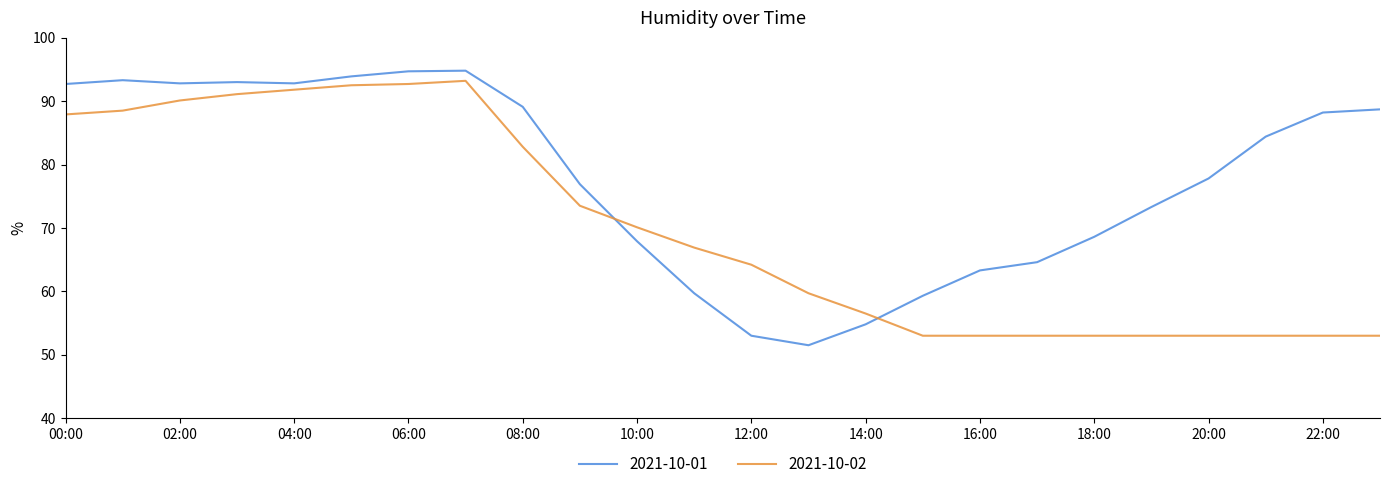

What is the difference between the maximum and minimum values in the 2021-10-01 series?

43.3